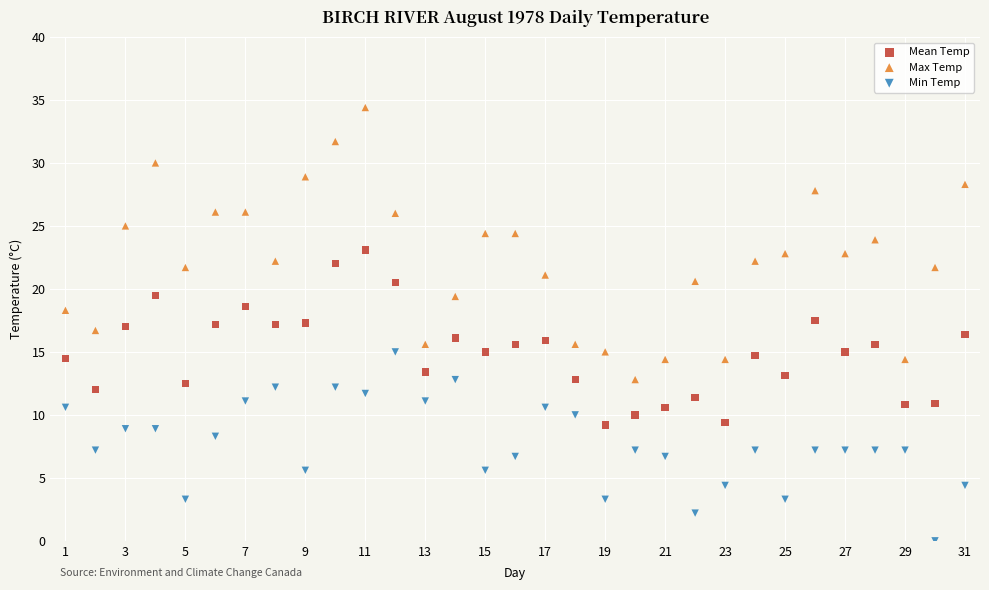

Across all data points, what is the range of Y values (max minus min)?

34.4